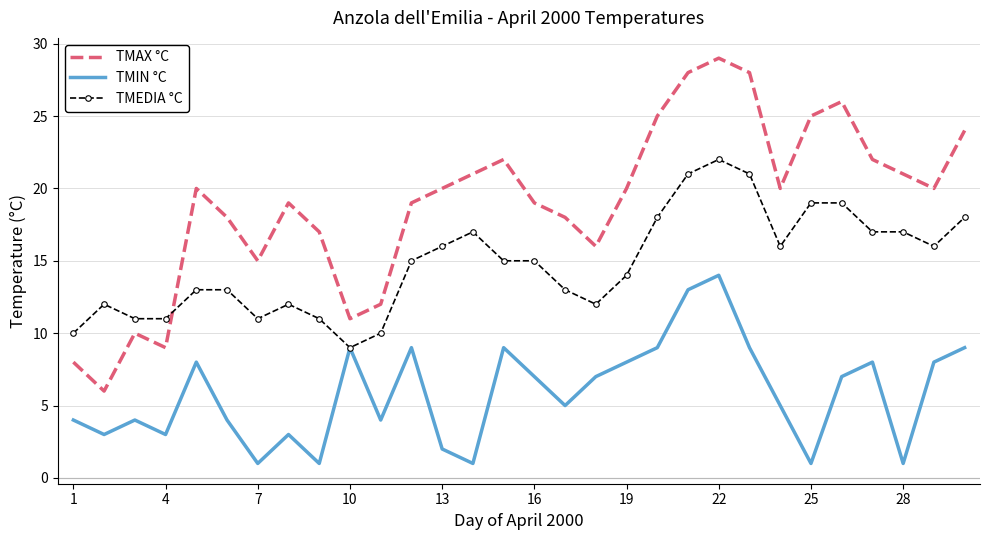

What is the average value of the TMEDIA °C series?

15